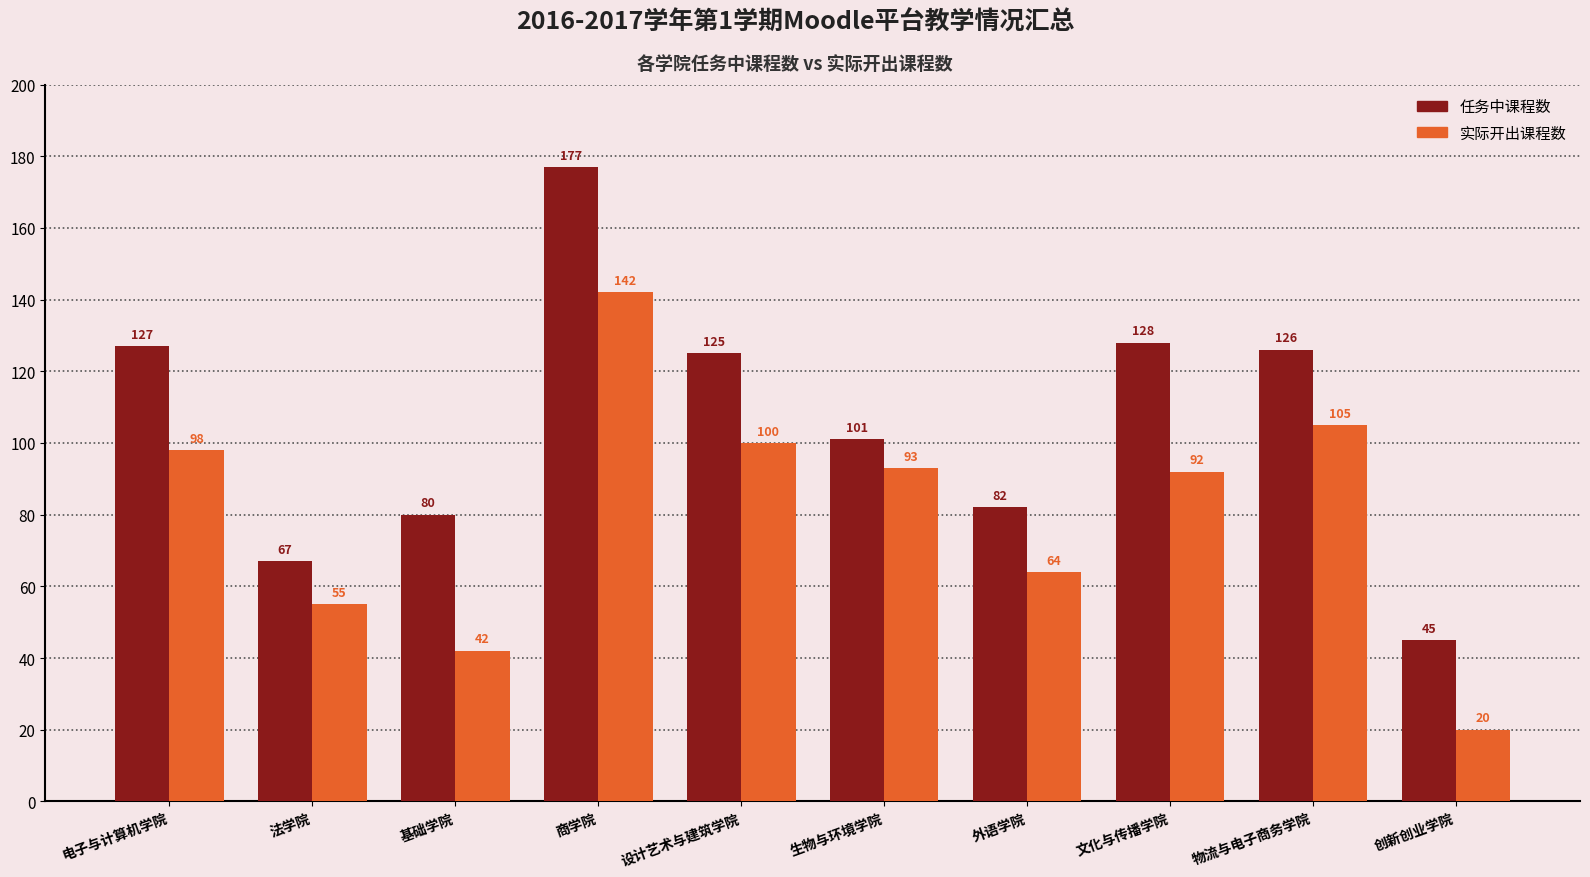

List the series in order of their overall mean, highest first.

任务中课程数, 实际开出课程数